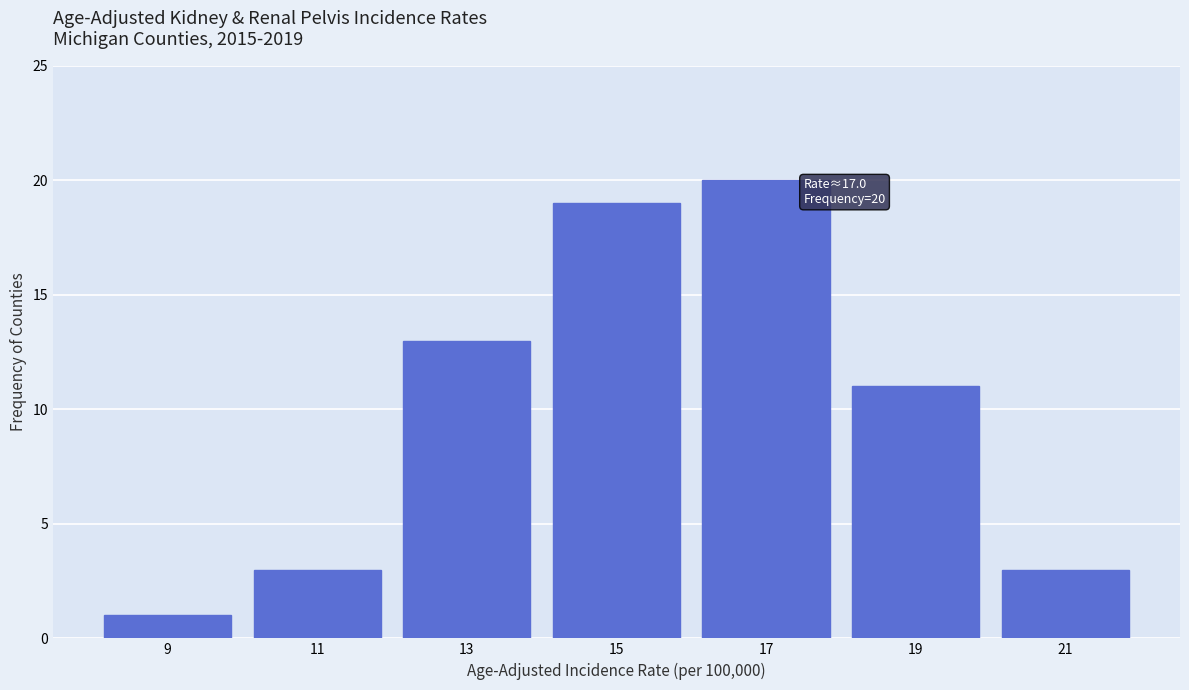

Over which range of the x-axis is the bar tallest?

16 to 18